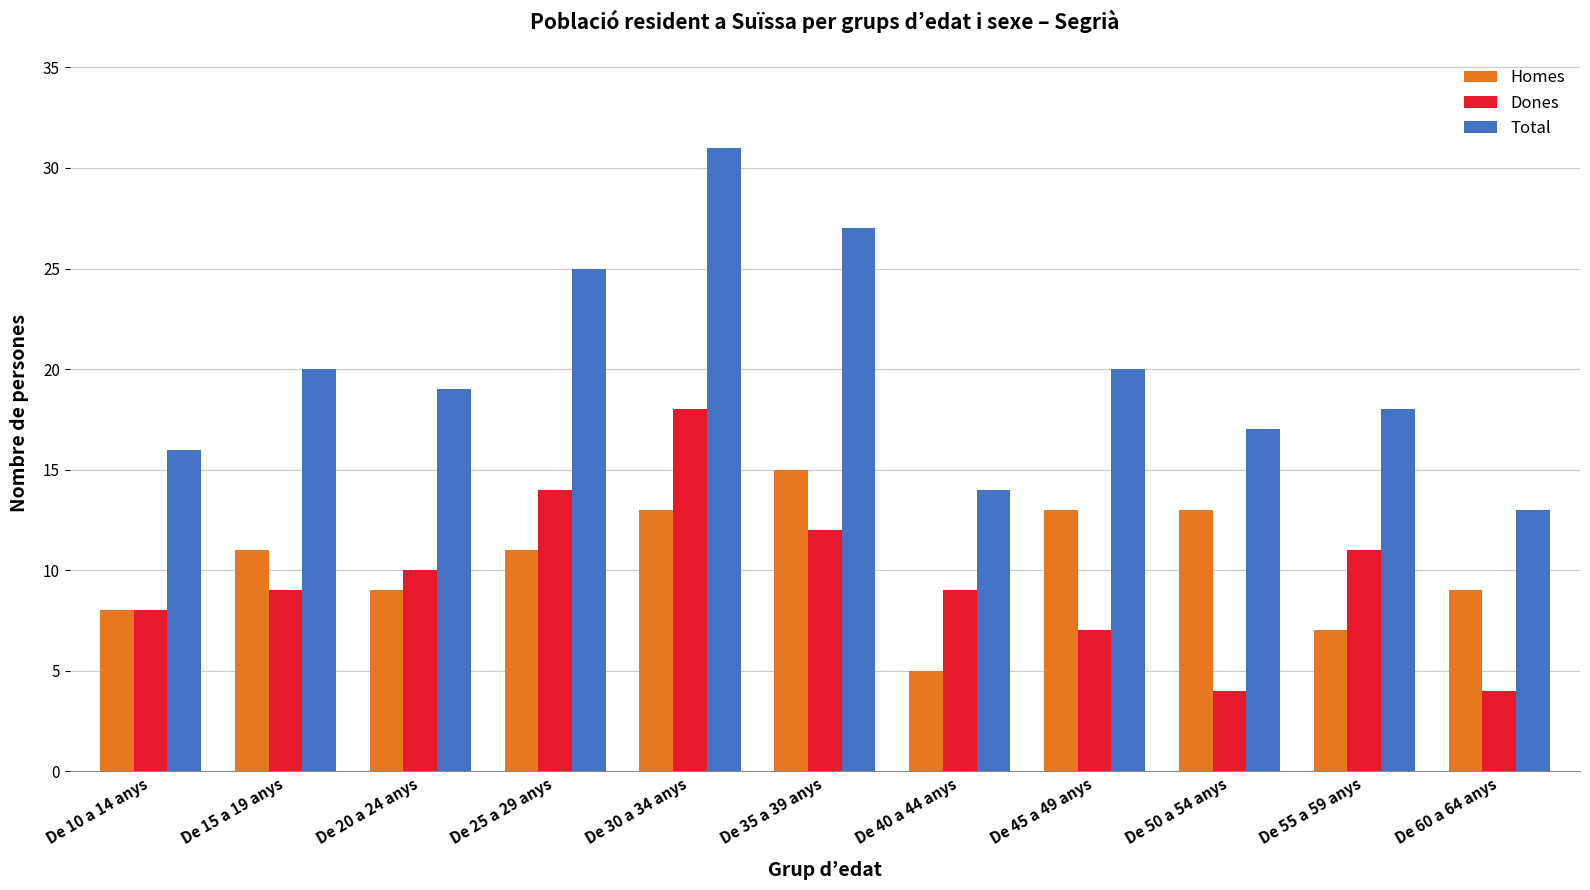

How many categories are shown in the chart?

11